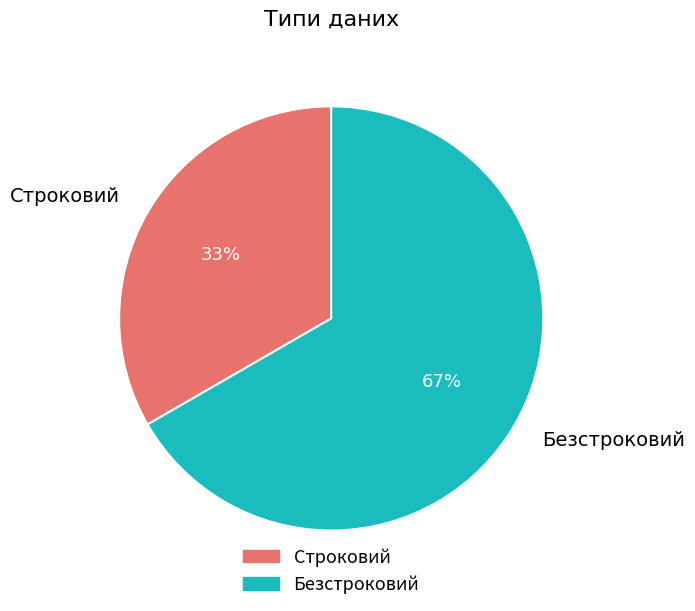

Combined, do Строковий and Безстроковий account for over 50%?

Yes